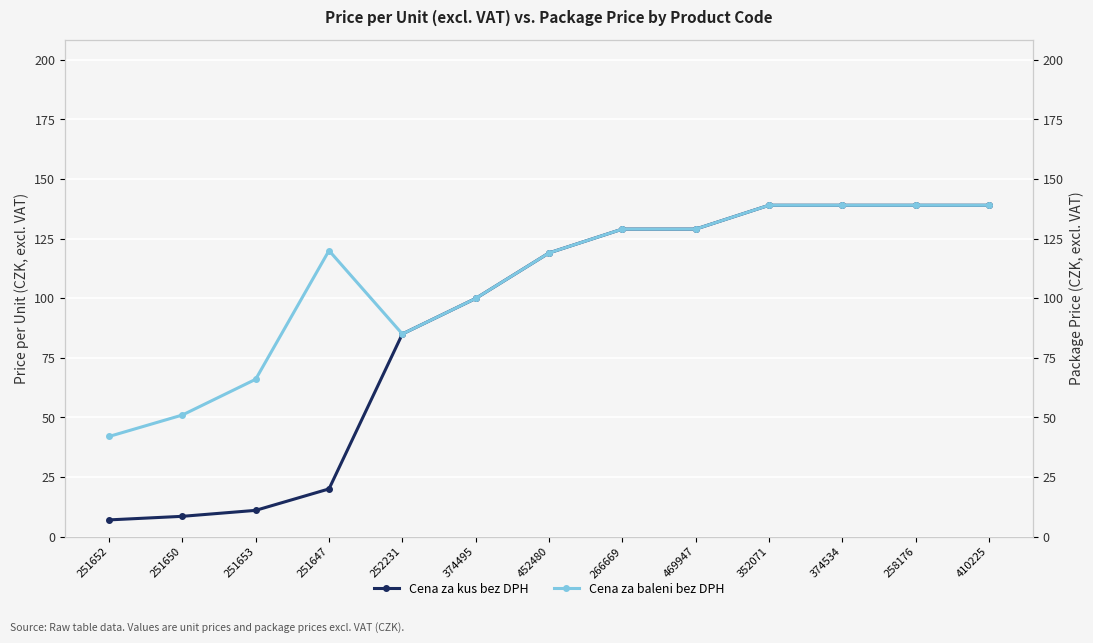

Reading left to right, list all the values displayed in this chart.

Cena za kus bez DPH: 7.0	8.5	11.0	20.0	85.0	99.9	119.0	129.0	129.0	139.0	139.0	139.0	139.0
Cena za baleni bez DPH: 42.0	51.0	66.0	120.0	85.0	99.9	119.0	129.0	129.0	139.0	139.0	139.0	139.0